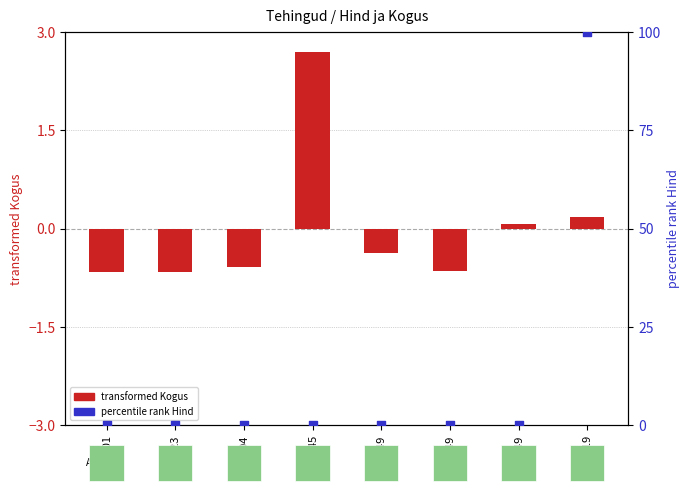

Which series has the widest spread of Y values?

percentile rank Hind